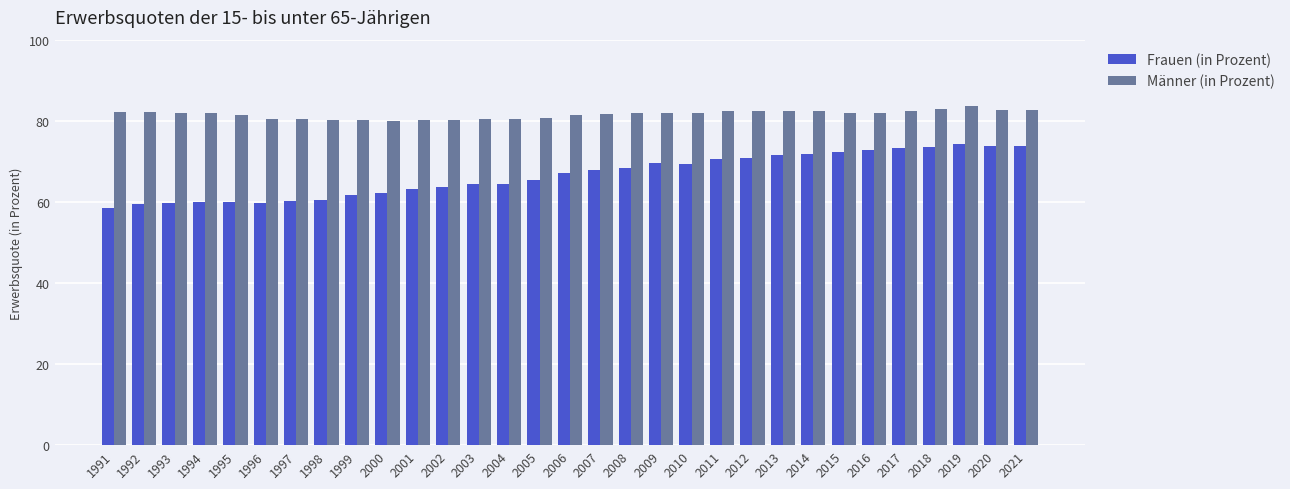

Rank the series by their maximum value, from lowest to highest.

Frauen (in Prozent), Männer (in Prozent)